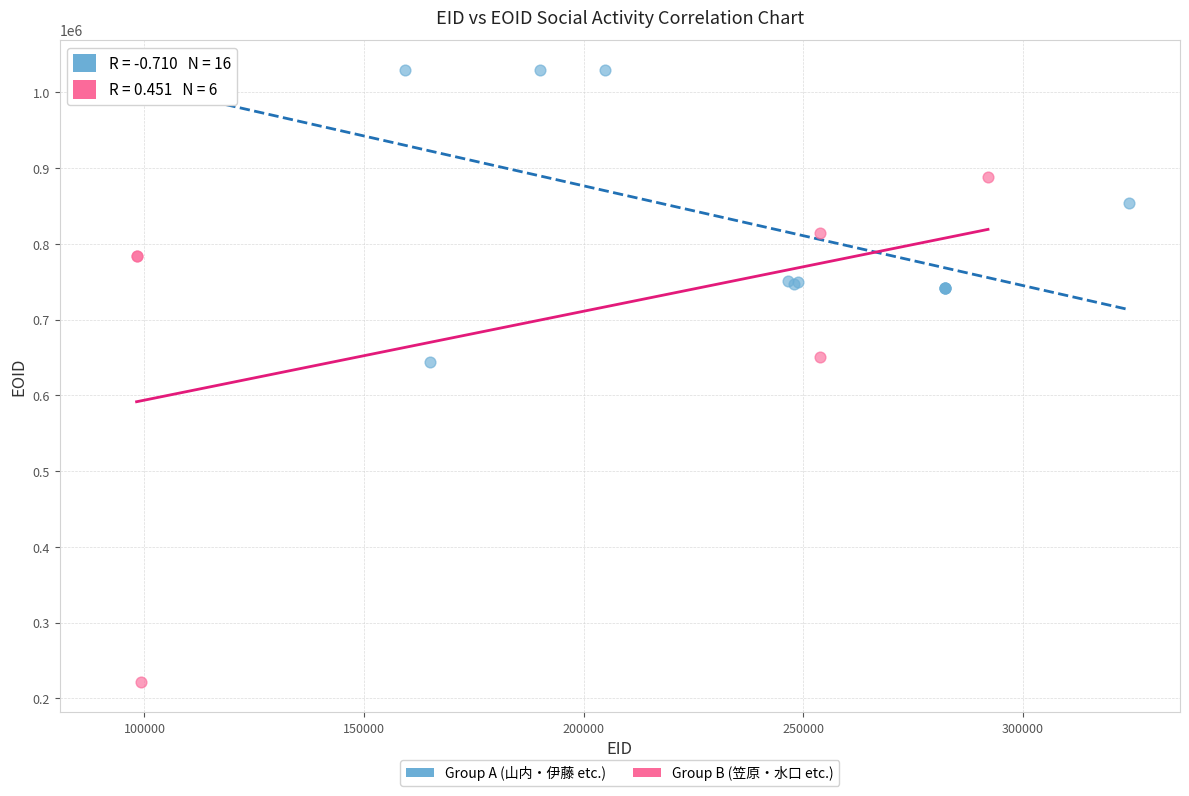

Which series reaches the maximum Y coordinate?

Group A (山内・伊藤 etc.)